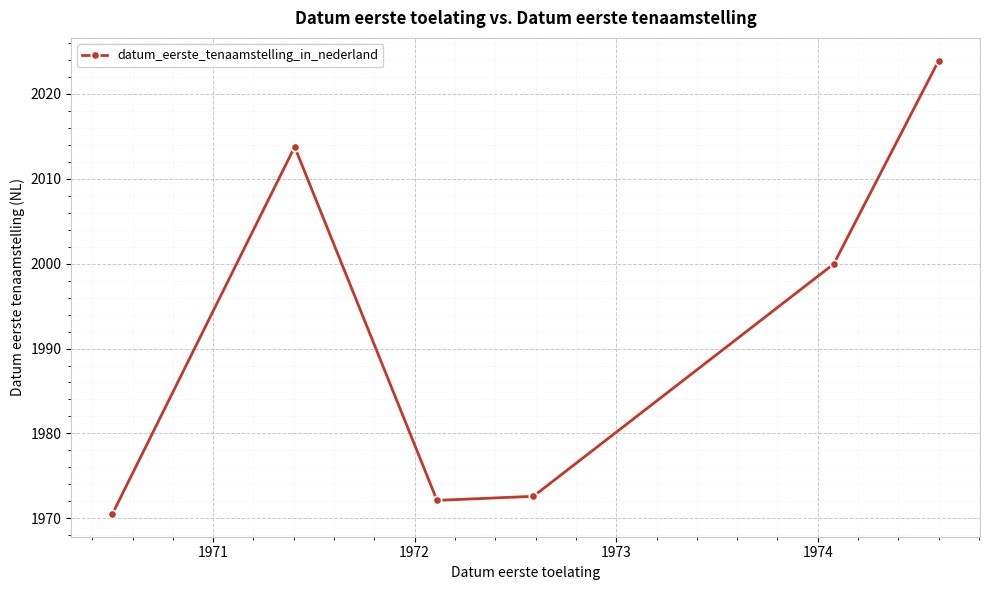

What is the maximum value shown in the chart?

2023.9